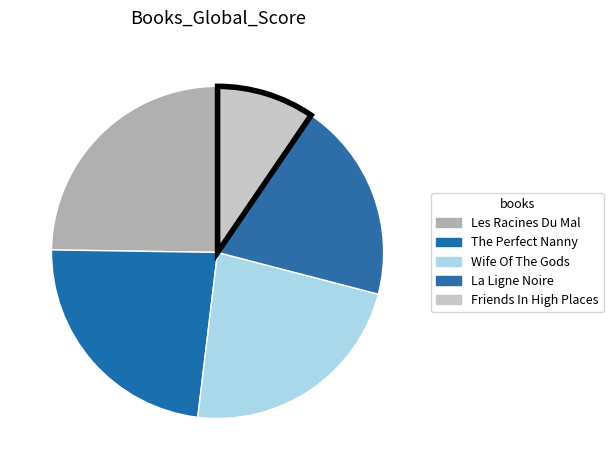

Count the number of slices in the pie.

5